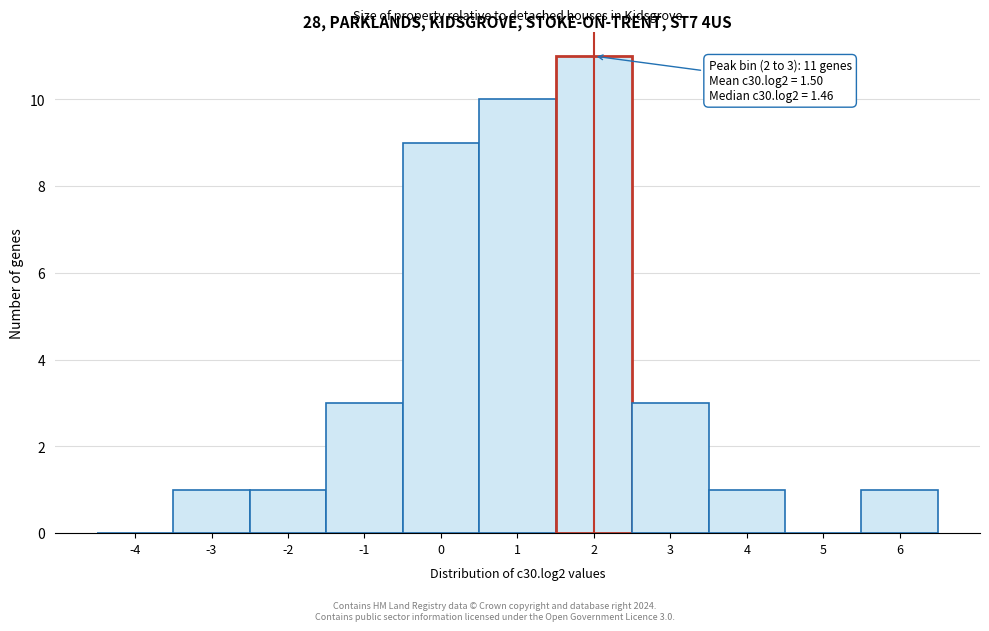

Reading right to left, what are all the values shown in this chart?

6=1	5=0	4=1	3=3	2=11	1=10	0=9	-1=3	-2=1	-3=1	-4=0